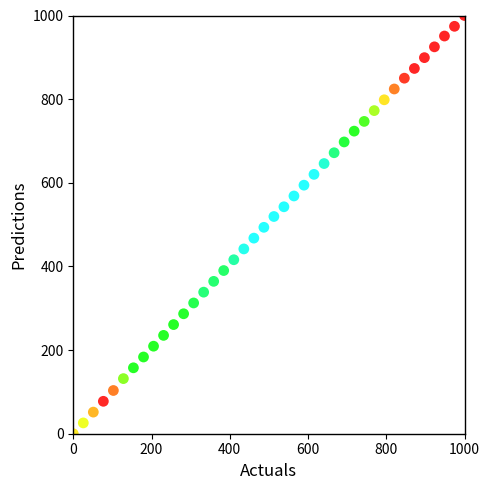

What is the range of X values (max minus min)?

1000.0